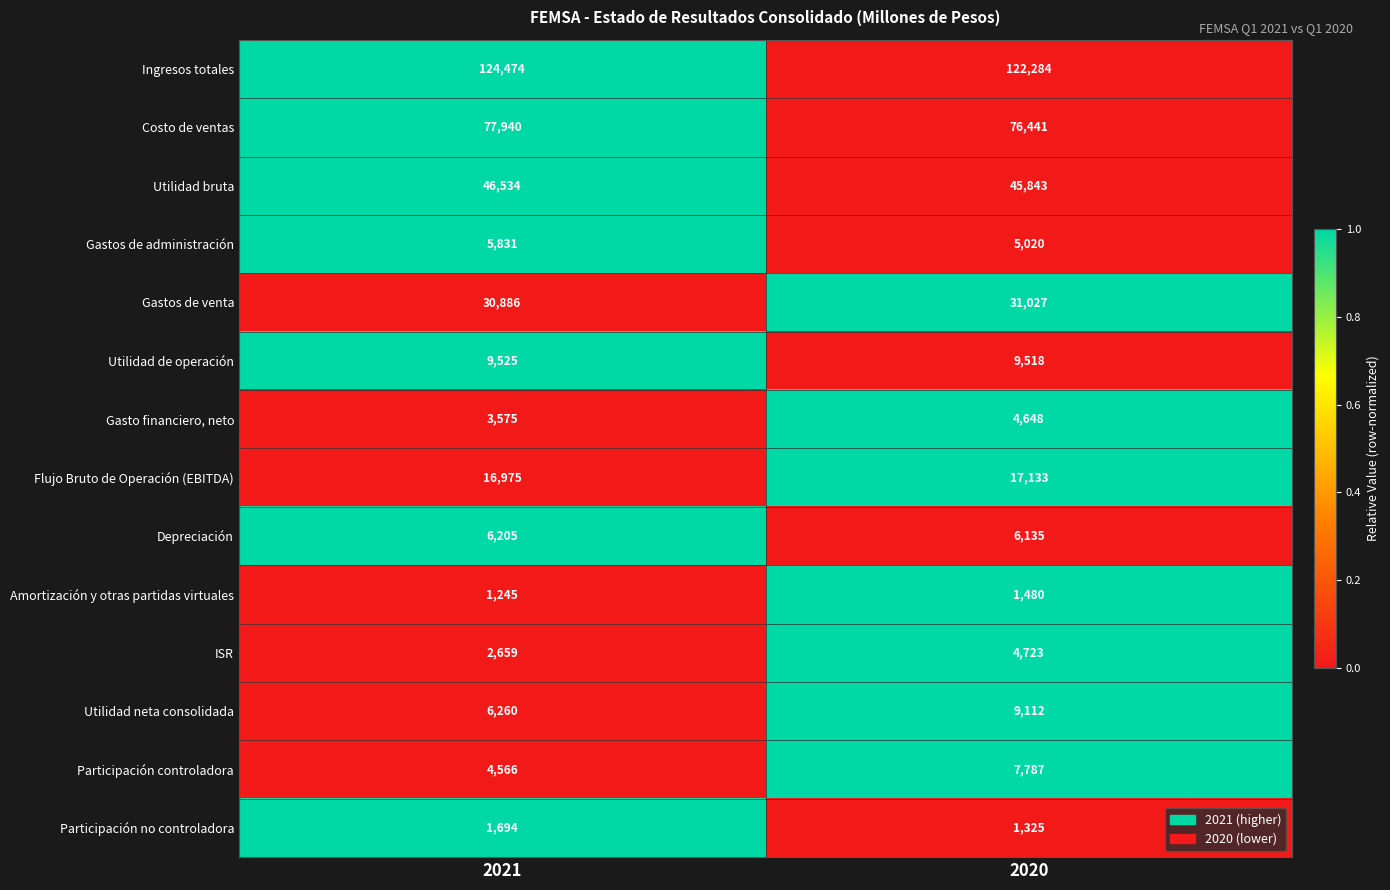

Reading left to right, extract all data points from this chart.

Ingresos totales: 124474	122284
Costo de ventas: 77940	76441
Utilidad bruta: 46534	45843
Gastos de administración: 5831	5020
Gastos de venta: 30886	31027
Utilidad de operación: 9525	9518
Gasto financiero, neto: 3575	4648
Flujo Bruto de Operación (EBITDA): 16975	17133
Depreciación: 6205	6135
Amortización y otras partidas virtuales: 1245	1480
ISR: 2659	4723
Utilidad neta consolidada: 6260	9112
Participación controladora: 4566	7787
Participación no controladora: 1694	1325